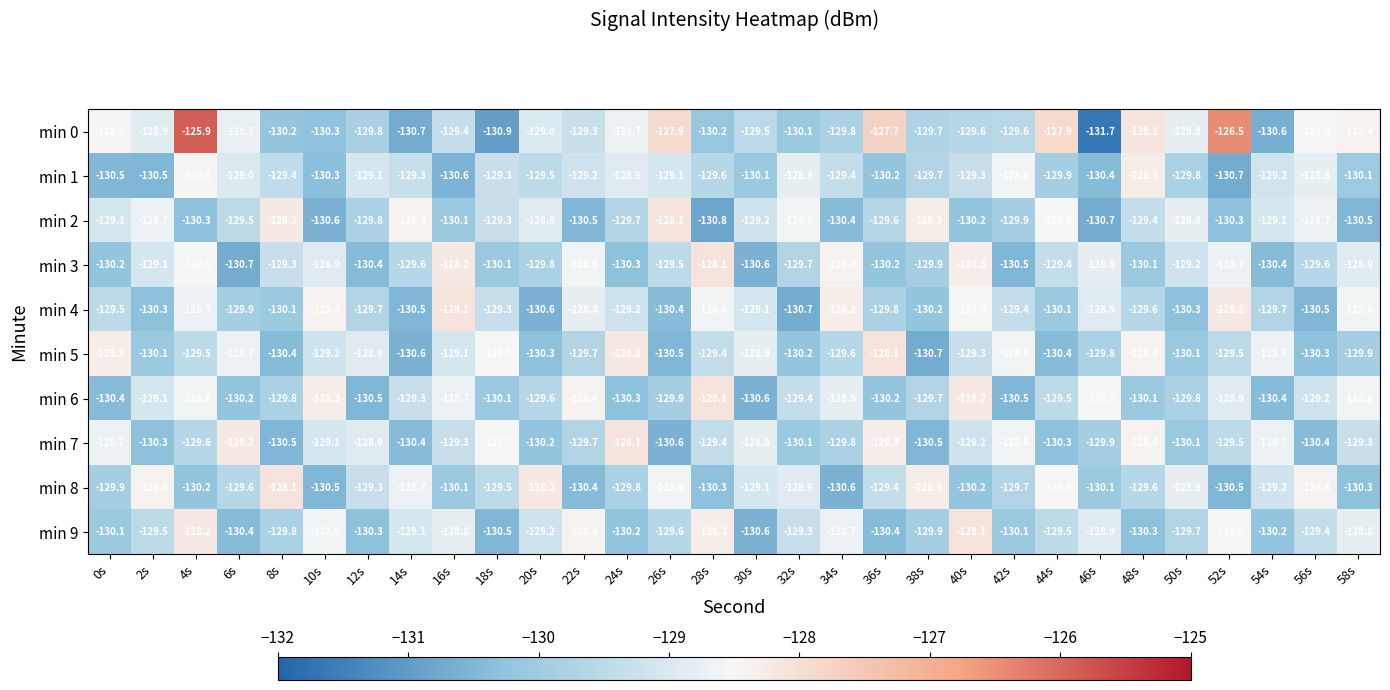

Read the min 9 value at 42s.

-130.1